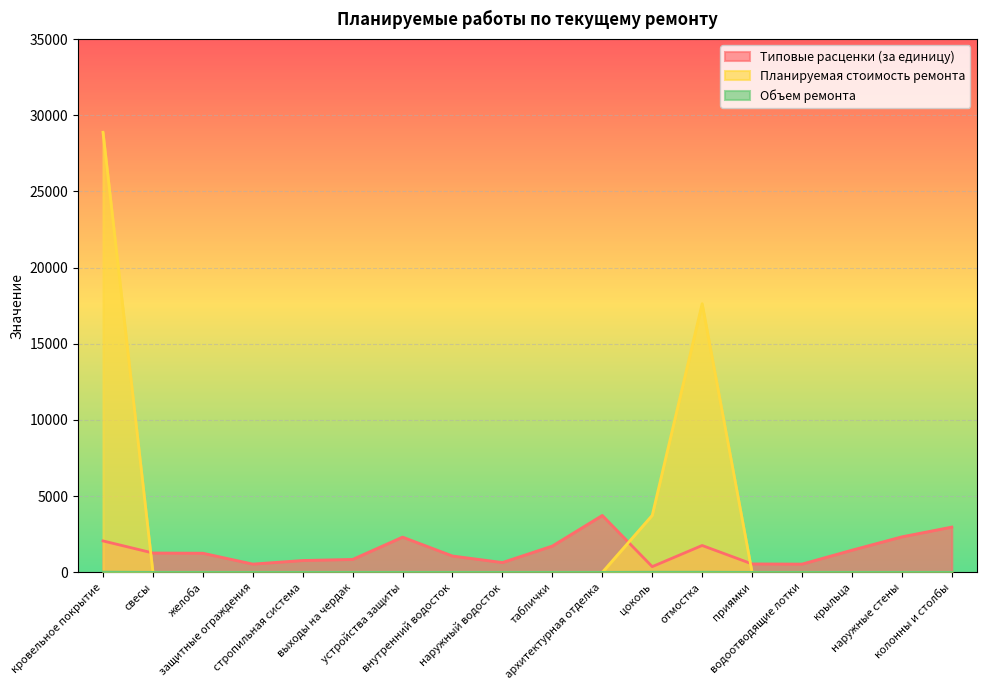

True or false: Планируемая стоимость ремонта has more than 2 interior local peaks.

False